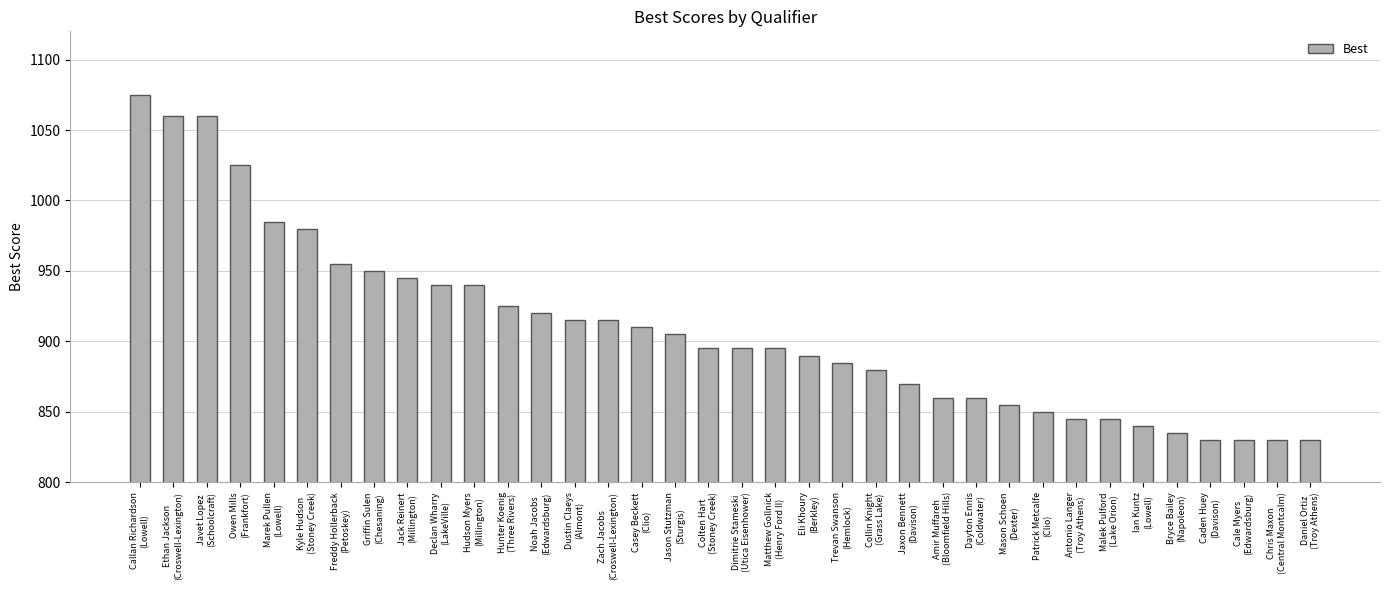

What is the difference between the maximum and second lowest values?

245